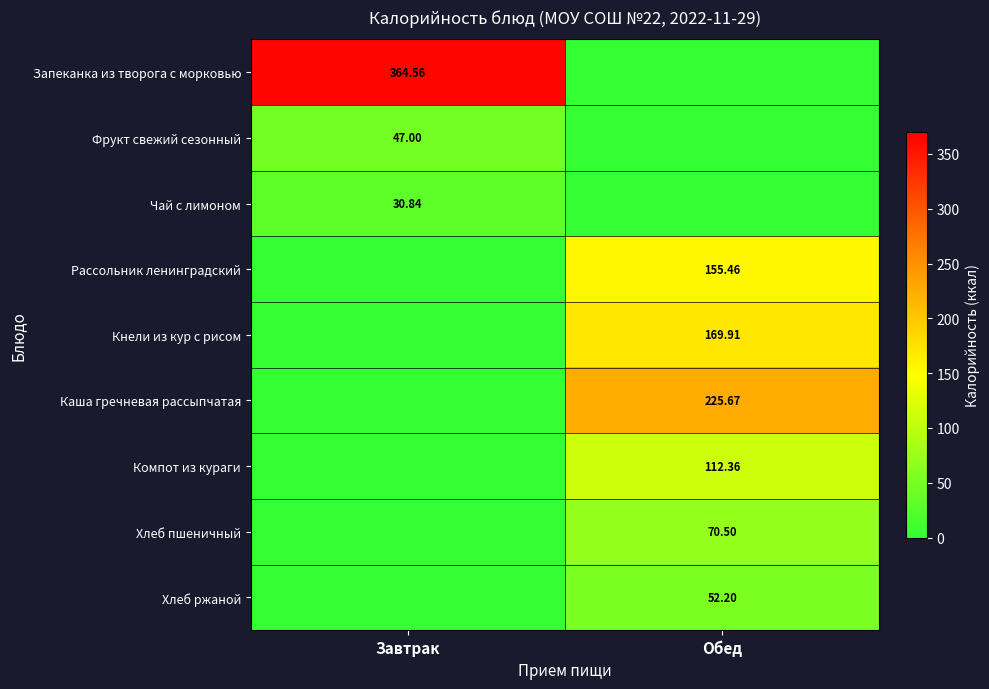

What is the difference between the maximum and minimum values in the Запеканка из творога с морковью series?

364.6